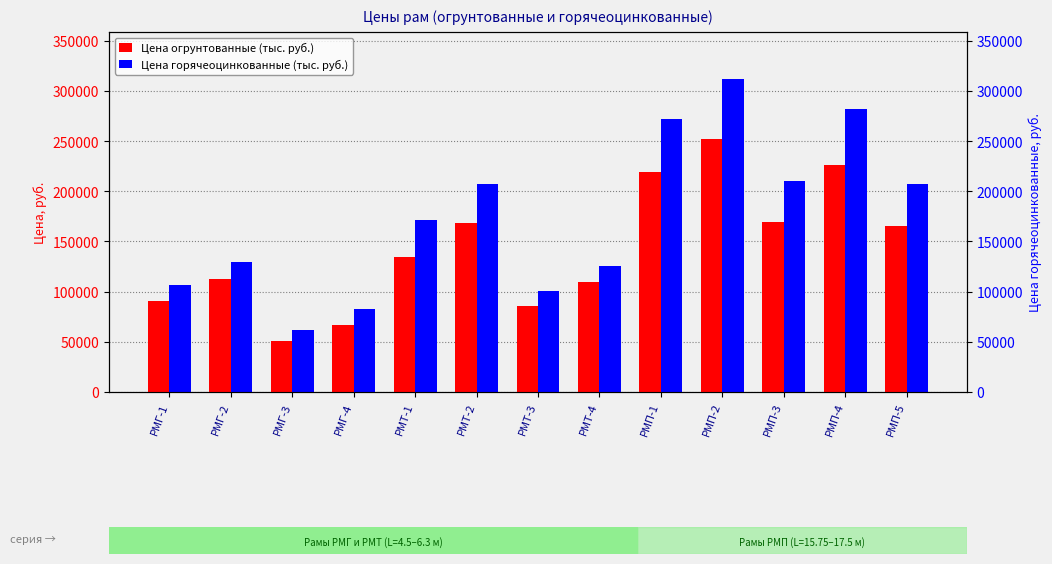

Between РМГ-4 and РМП-1, which series saw the biggest shift?

Цена горячеоцинкованные (тыс. руб.)